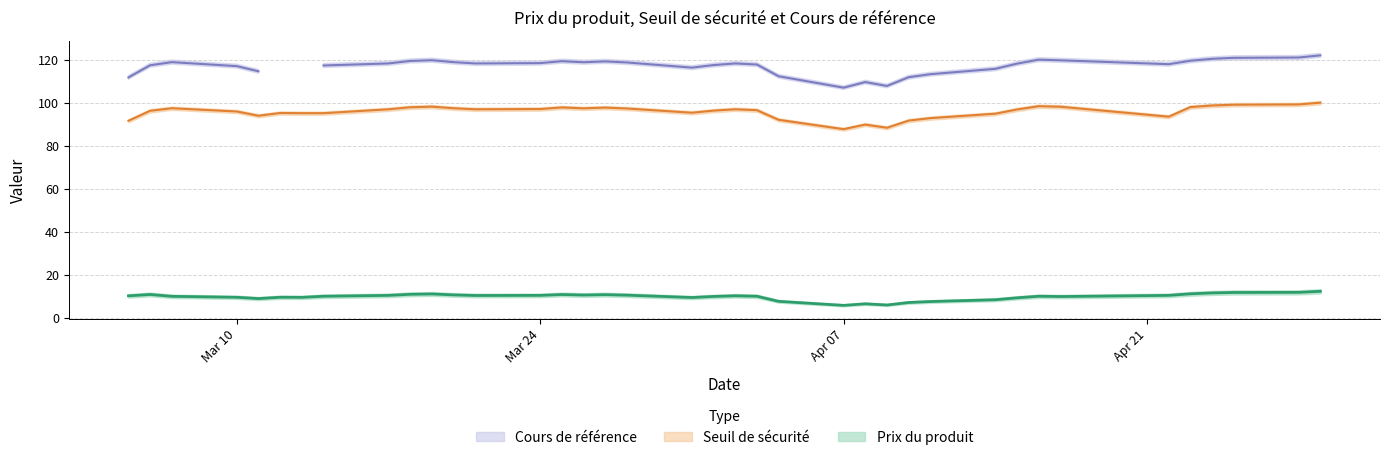

What is the sum of the Seuil de sécurité values at 10 and 13?

182.7